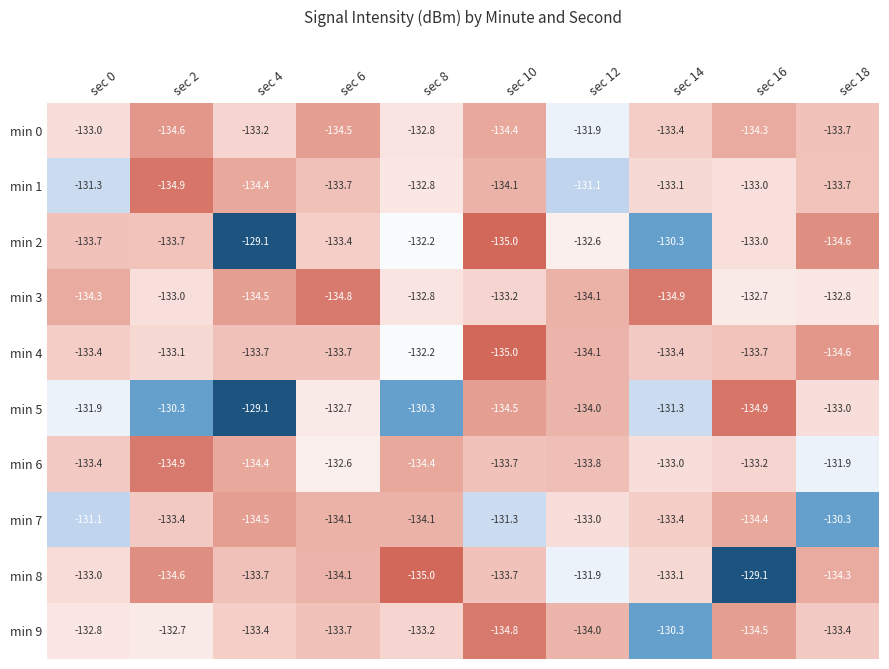

Which category has the highest value in the min 8 series?

sec 16